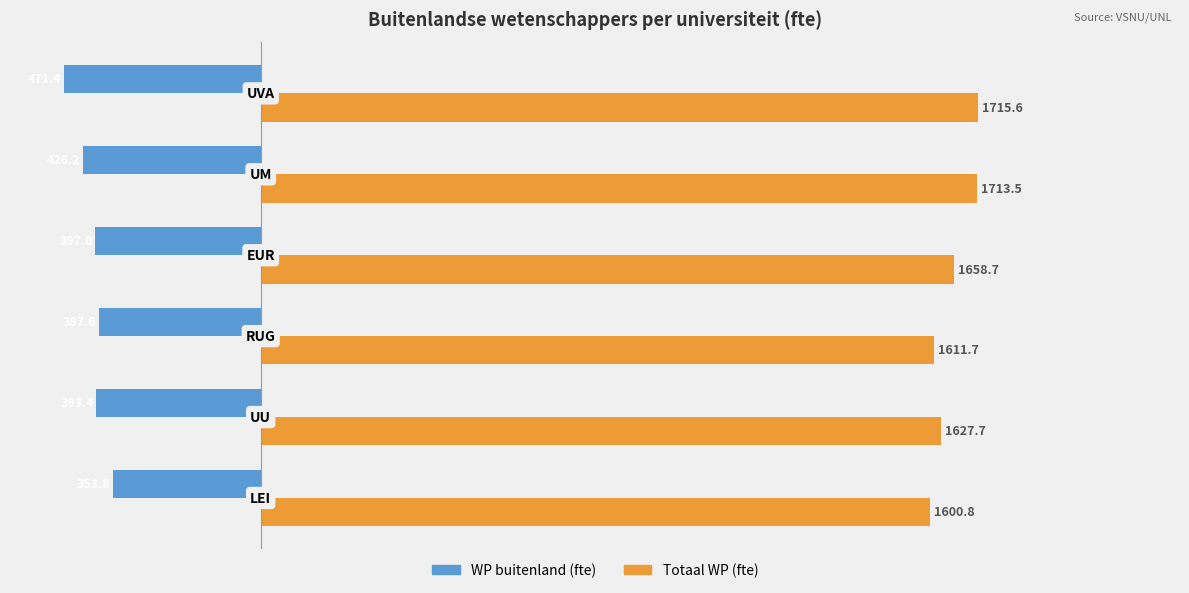

How many data points does each series have?

6